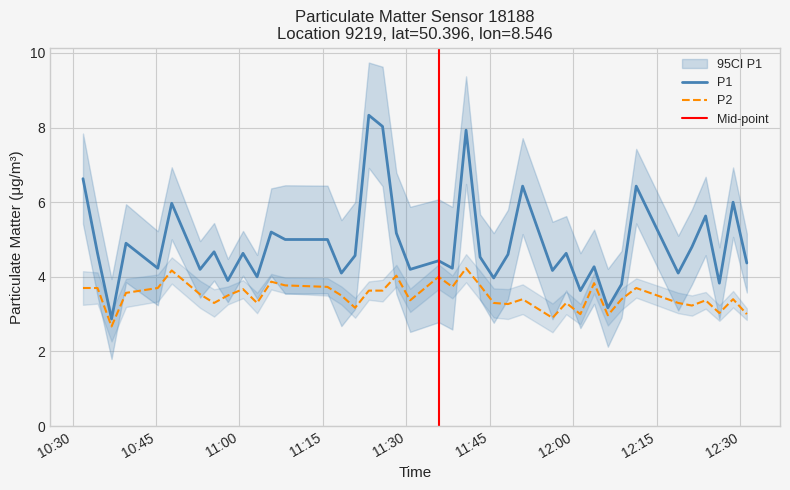

How many values in the P2 series exceed 3?

35